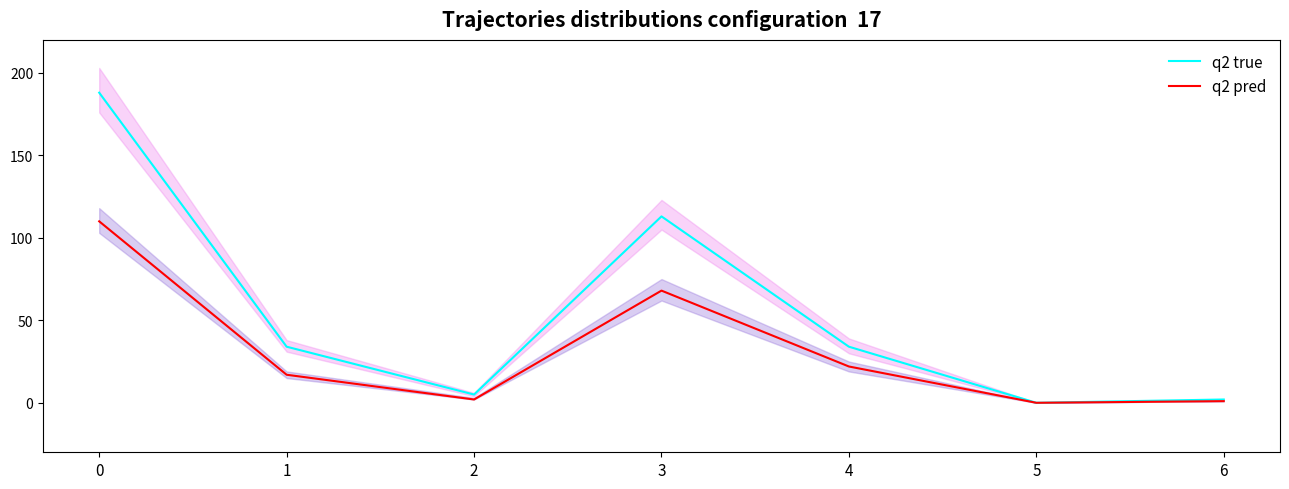

True or false: q2 true has a value of 334 at 0.

False